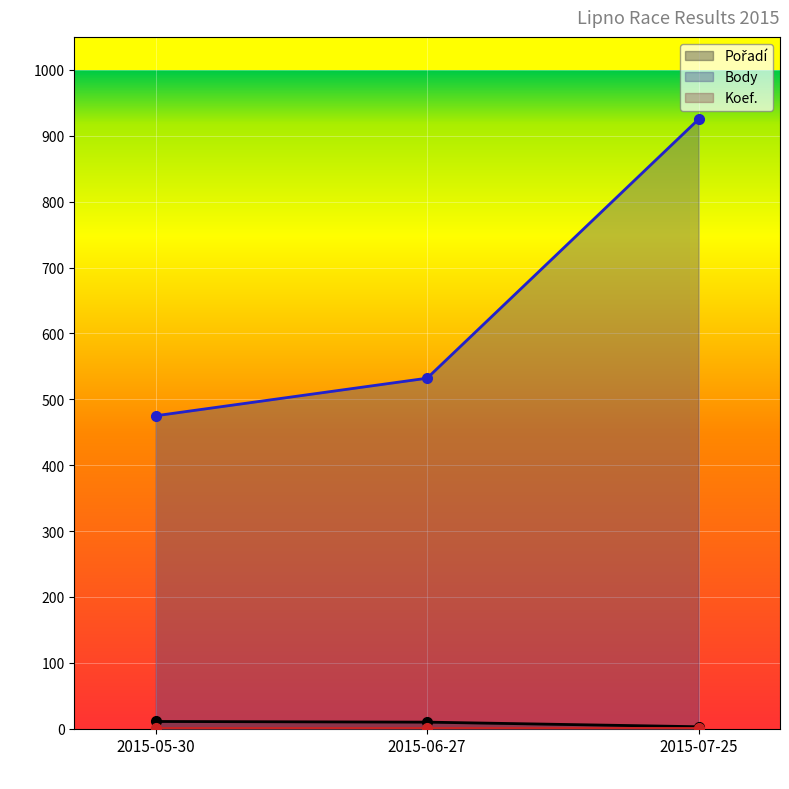

At which label is Body closest to 700?

2015-06-27